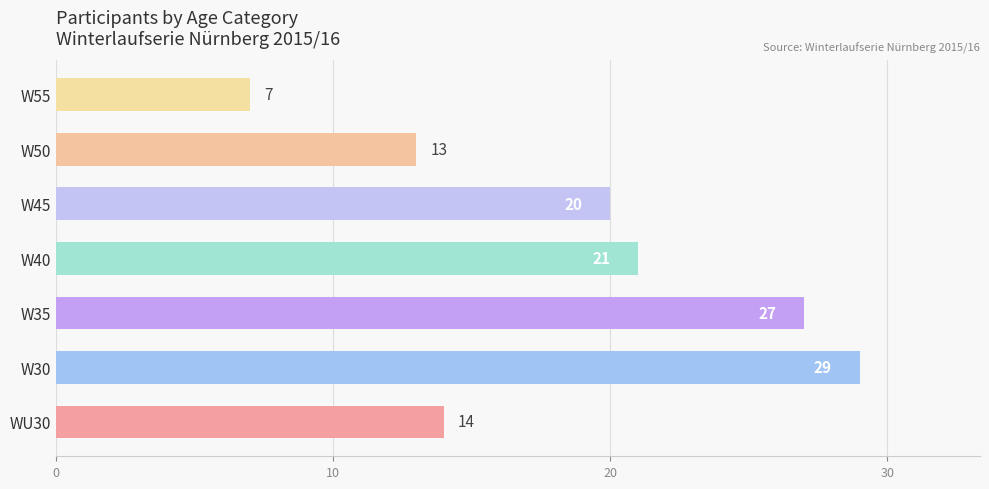

How many data points are less than 20?

3